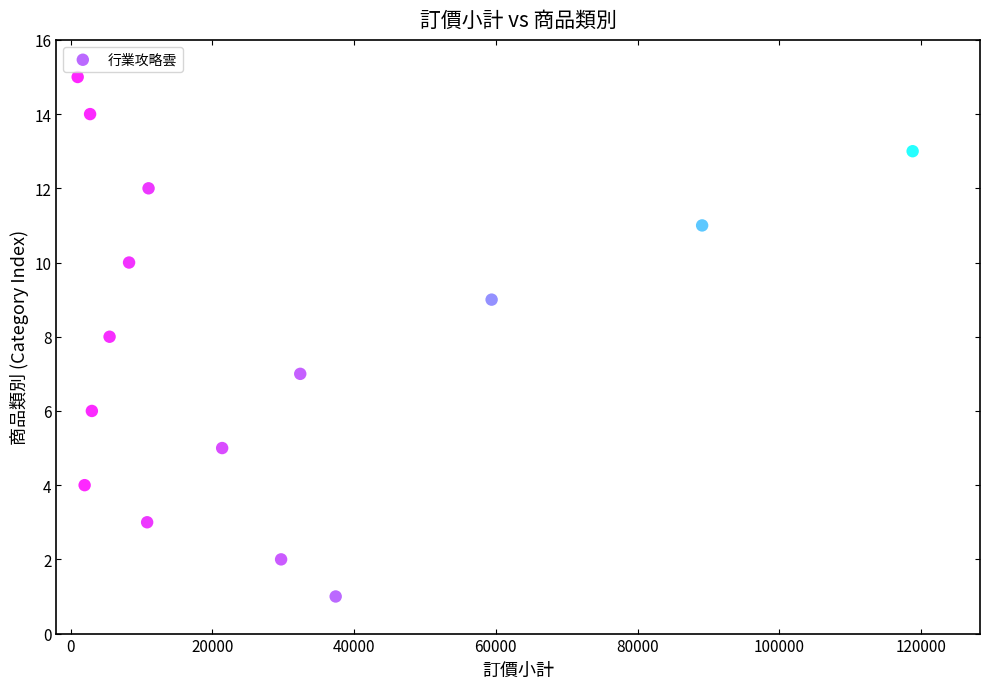

What is the range of Y values (max minus min)?

14